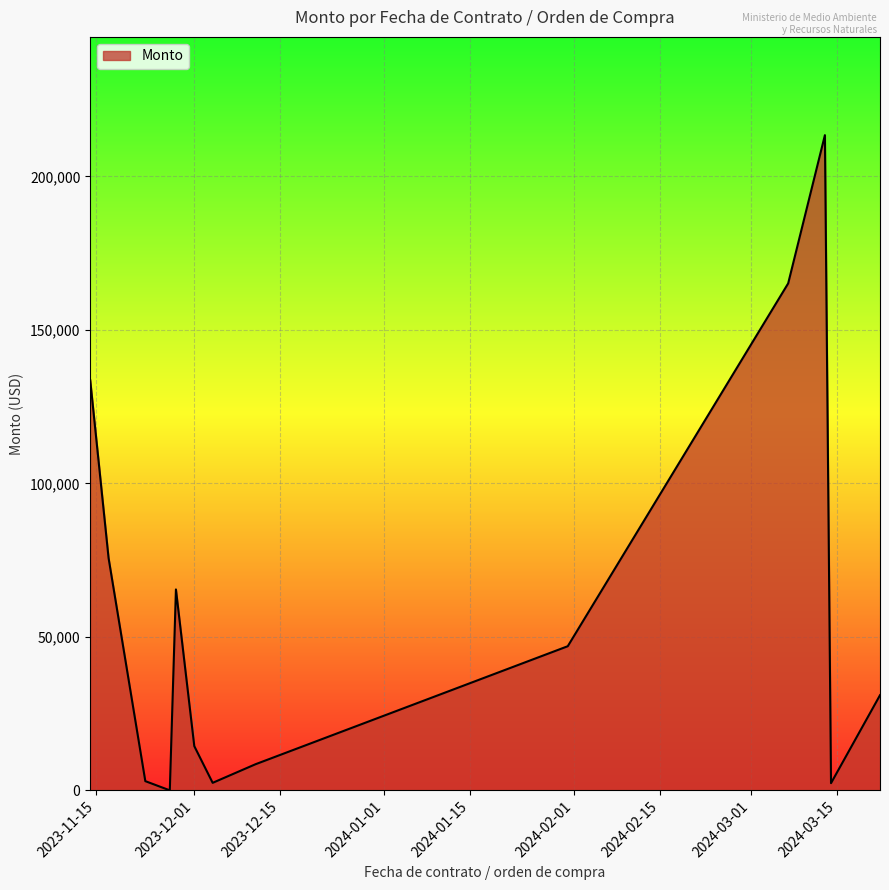

What is the maximum value shown in the chart?

213408.9